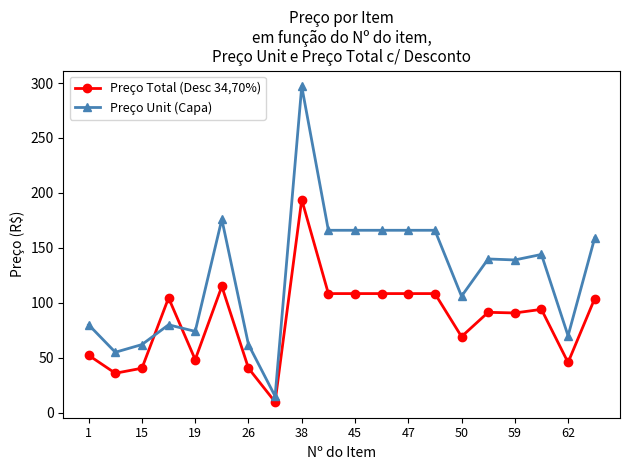

Rank the series by their average value, from highest to lowest.

Preço Unit (Capa), Preço Total (Desc 34,70%)